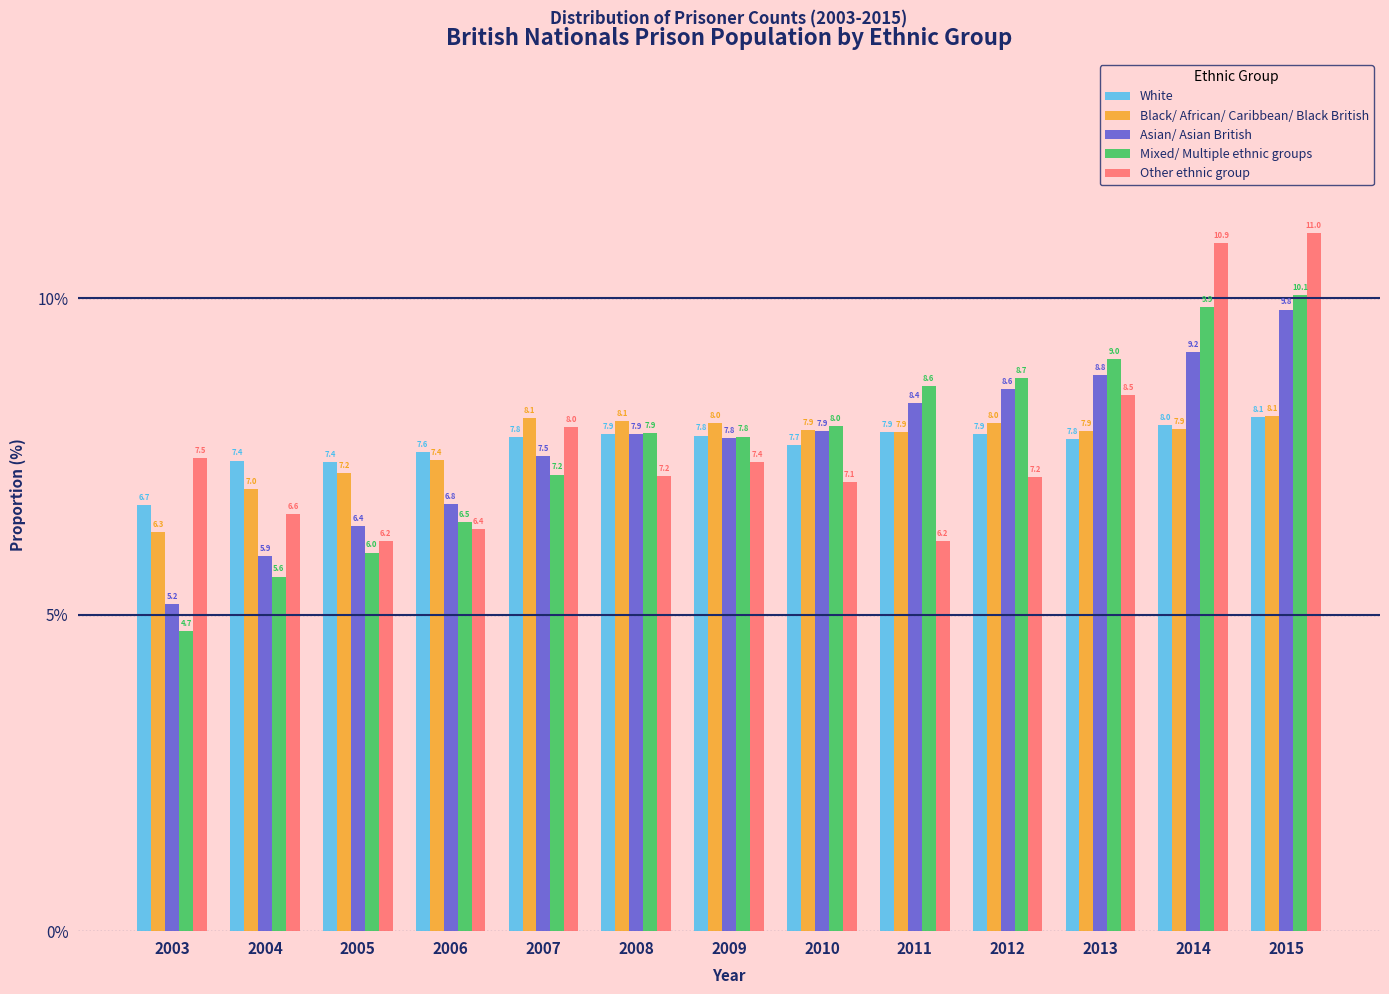

Reading left to right, what are all the values shown in this chart?

White: 6.7	7.4	7.4	7.6	7.8	7.9	7.8	7.7	7.9	7.9	7.8	8.0	8.1
Black/ African/ Caribbean/ Black British: 6.3	7.0	7.2	7.4	8.1	8.1	8.0	7.9	7.9	8.0	7.9	7.9	8.1
Asian/ Asian British: 5.2	5.9	6.4	6.8	7.5	7.9	7.8	7.9	8.4	8.6	8.8	9.2	9.8
Mixed/ Multiple ethnic groups: 4.7	5.6	6.0	6.5	7.2	7.9	7.8	8.0	8.6	8.7	9.0	9.9	10.1
Other ethnic group: 7.5	6.6	6.2	6.4	8.0	7.2	7.4	7.1	6.2	7.2	8.5	10.9	11.0